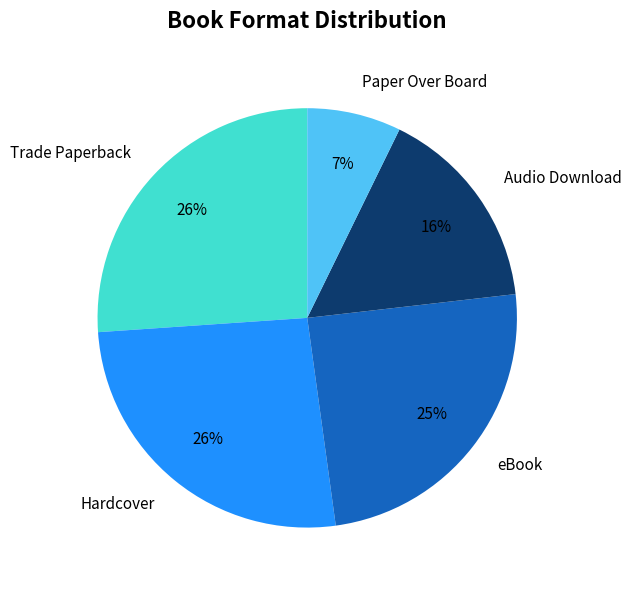

To the nearest percent, what is the average slice percentage?

20%